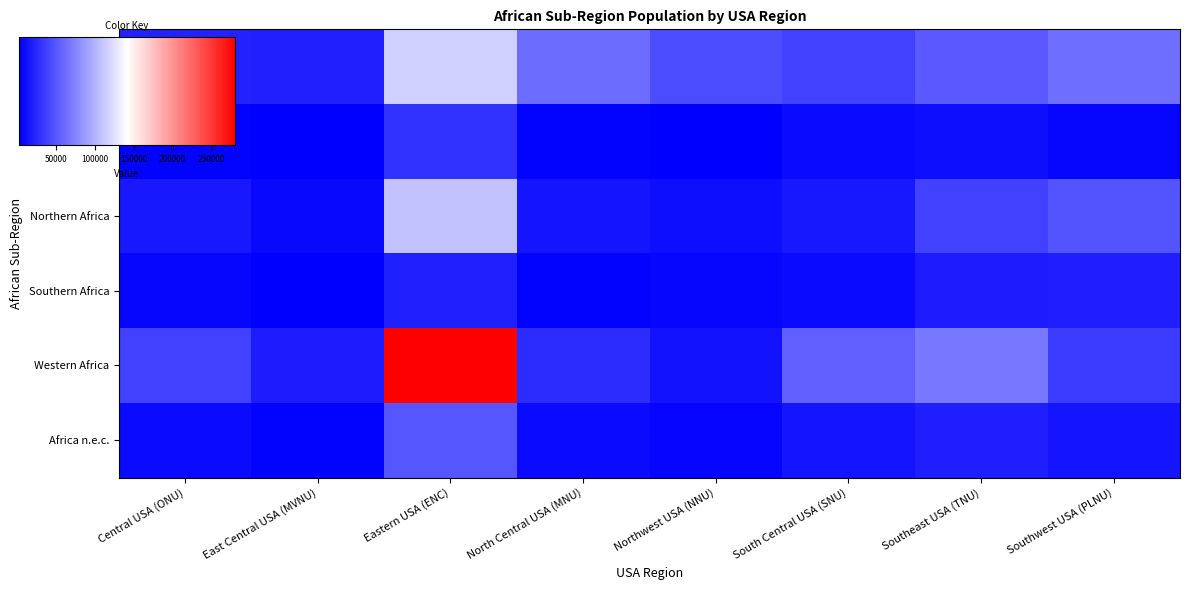

How many distinct data groups are displayed?

6